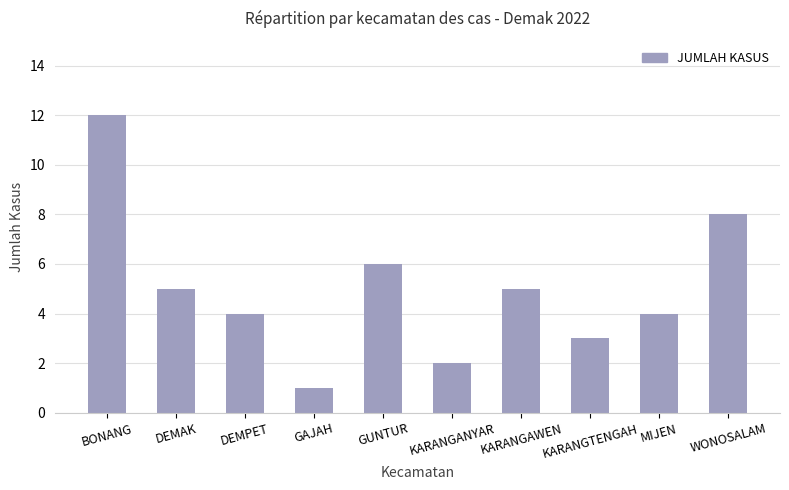

Which label corresponds to the largest value in the chart?

BONANG